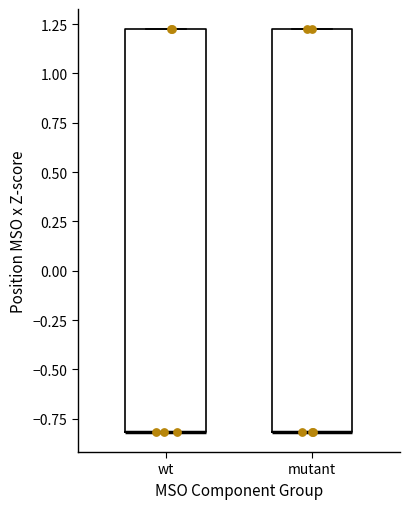

Reading left to right, read every box against the y-axis: the position of its median line, the range the box covers, and the ends of its whiskers. The values are not printed on the chart, so give them approximately, as read against the axis.

wt: median -0.8 (drawn on the box's lower edge), box -0.8 to 1.2, whiskers -0.8 to 1.2
mutant: median -0.8 (drawn on the box's lower edge), box -0.8 to 1.2, whiskers -0.8 to 1.2